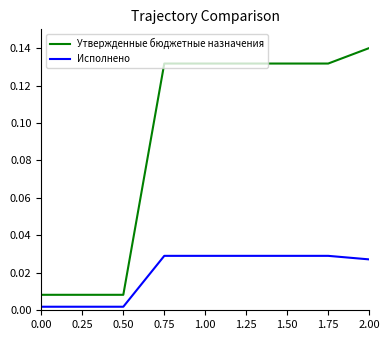

Which series has the widest spread of values?

Утвержденные бюджетные назначения